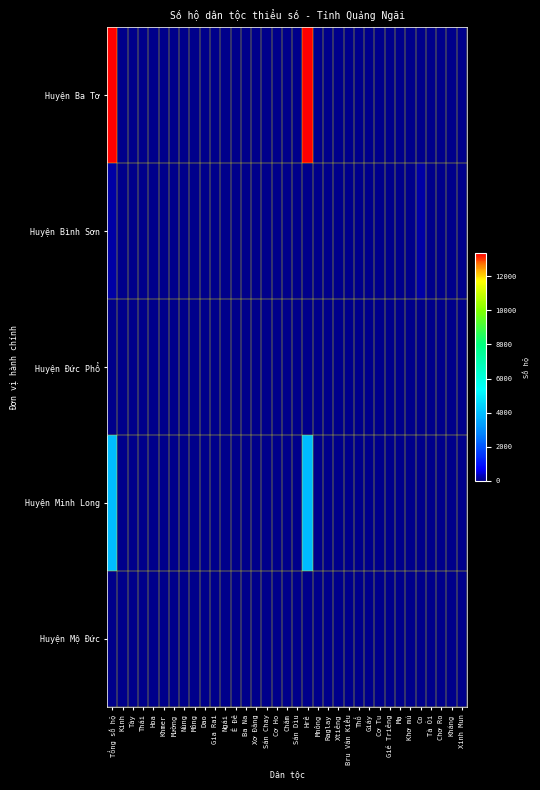

Which series has the largest range (max minus min)?

Huyện Ba Tơ